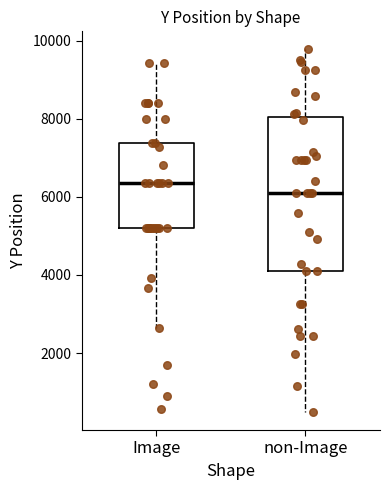

Which box's median line is the highest?

Image